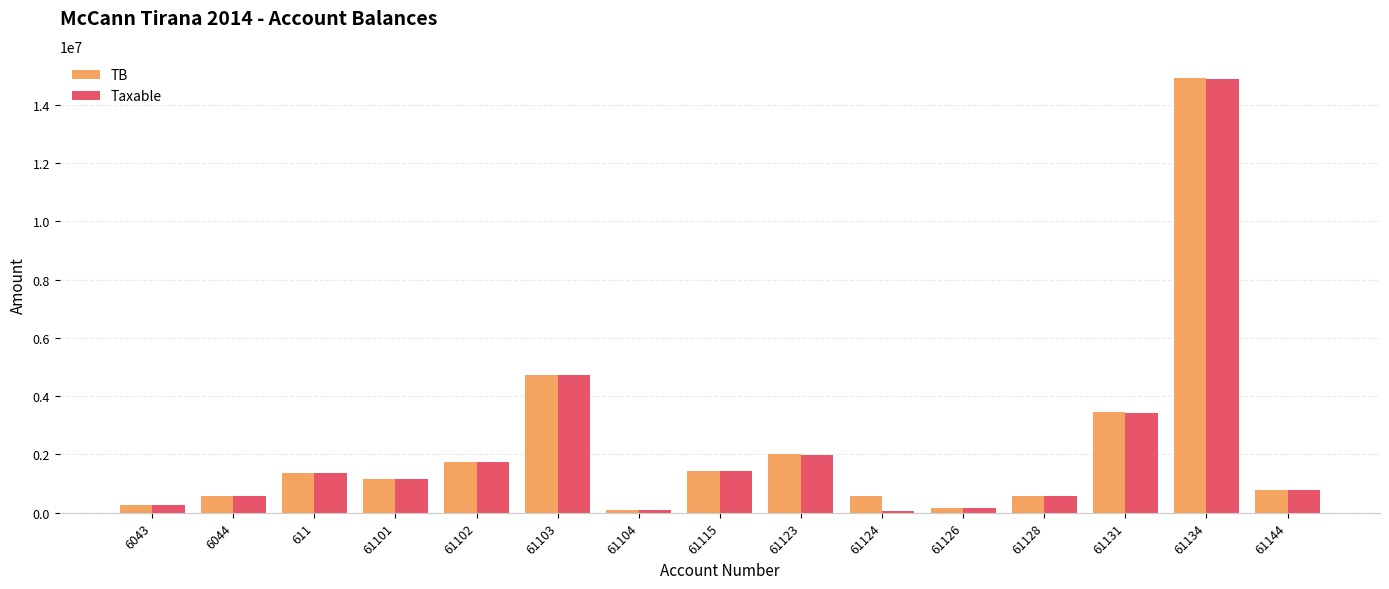

The value of TB at 61102 is 909325.6. True or false?

False